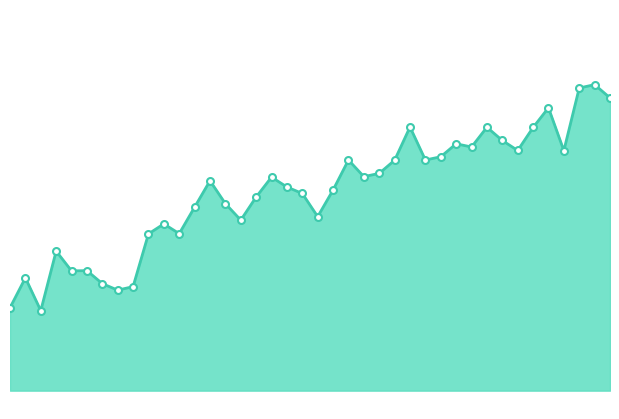

Where is the first local maximum?

00:03